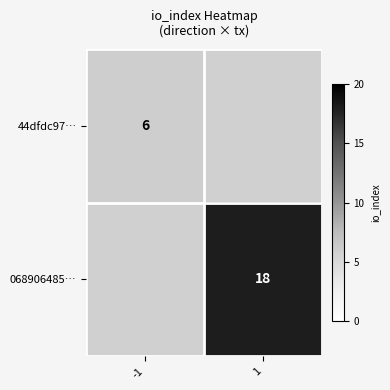

The value of 44dfdc97… at -1 is 6. True or false?

True